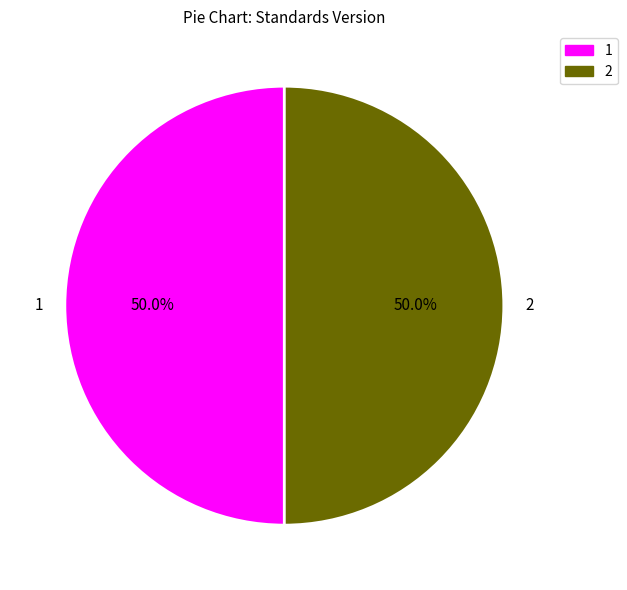

What is the ratio of the value at 2 to the value at 1?

1.0